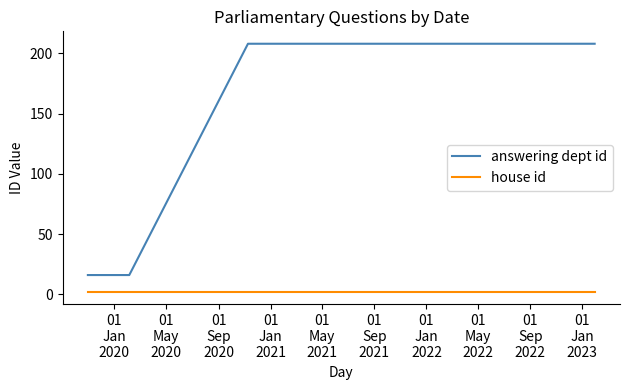

Which series changed the most between 01
Jan
2020 and 01
Jan
2022?

answering dept id